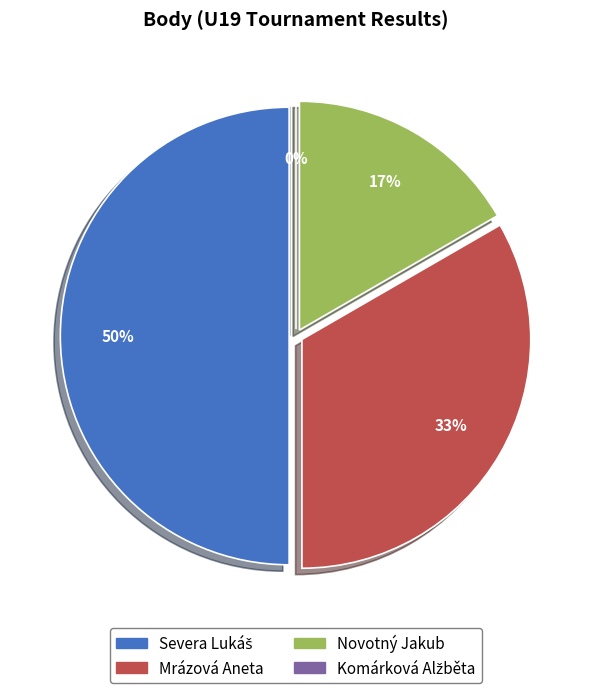

To the nearest percent, what portion does Novotný Jakub represent?

17%